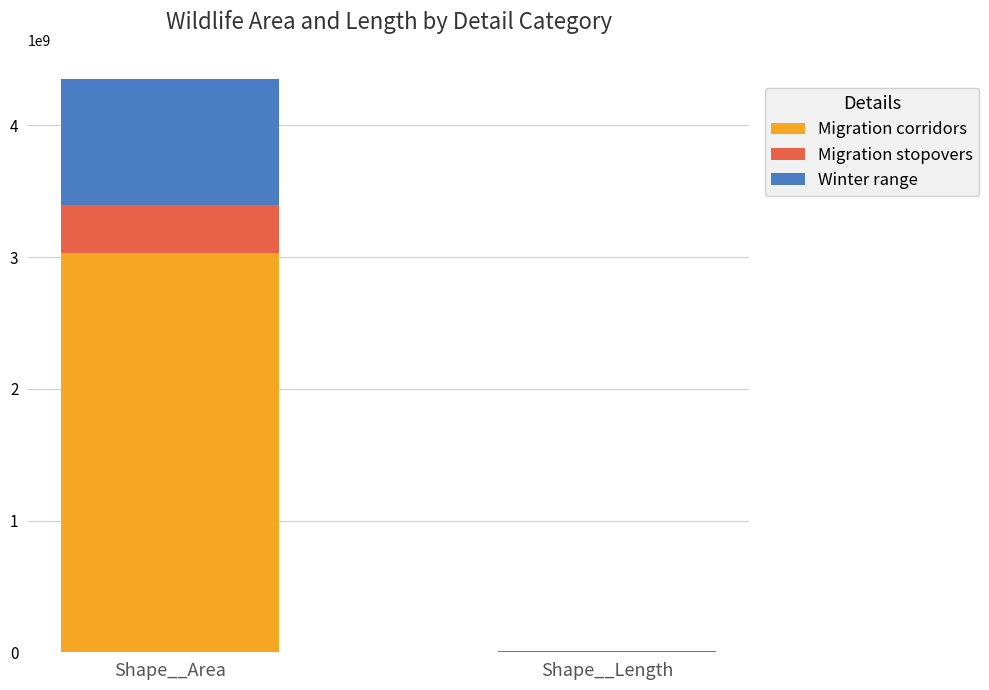

What is the sum of all Migration corridors values?

3030877714.7